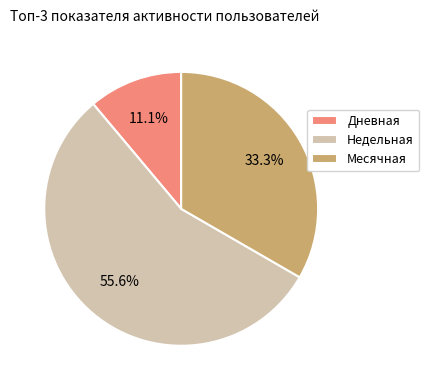

Rank the categories by value from lowest to highest.

Дневная, Месячная, Недельная